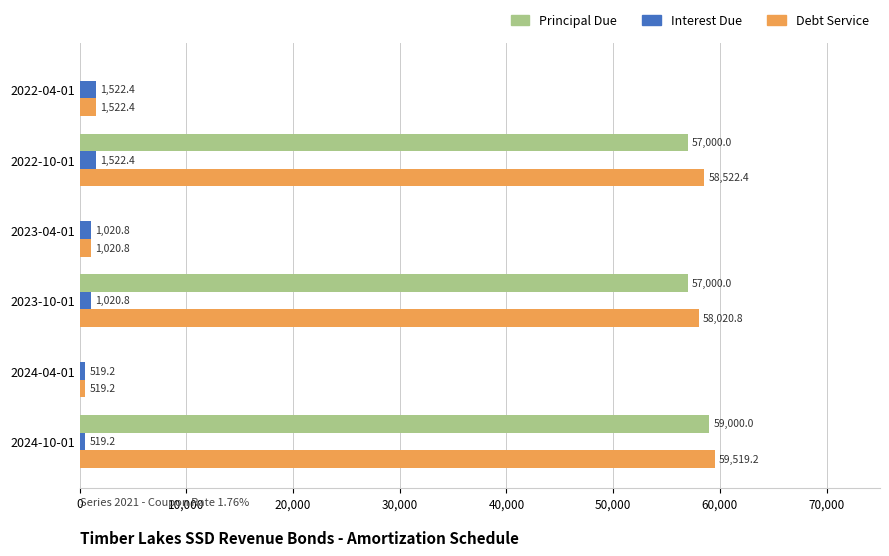

Where is Debt Service nearest to the value 30019?

2023-10-01